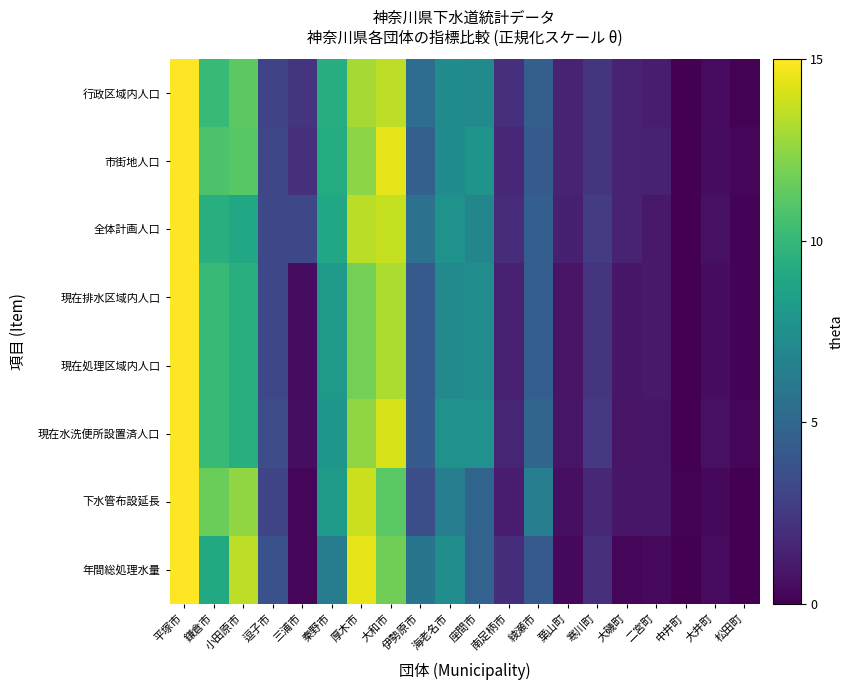

At how many categories does at least one series exceed 10?

5